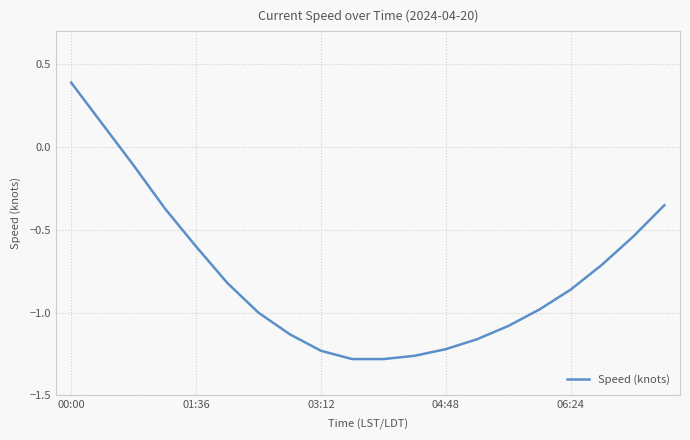

What is the greatest value displayed?

0.4